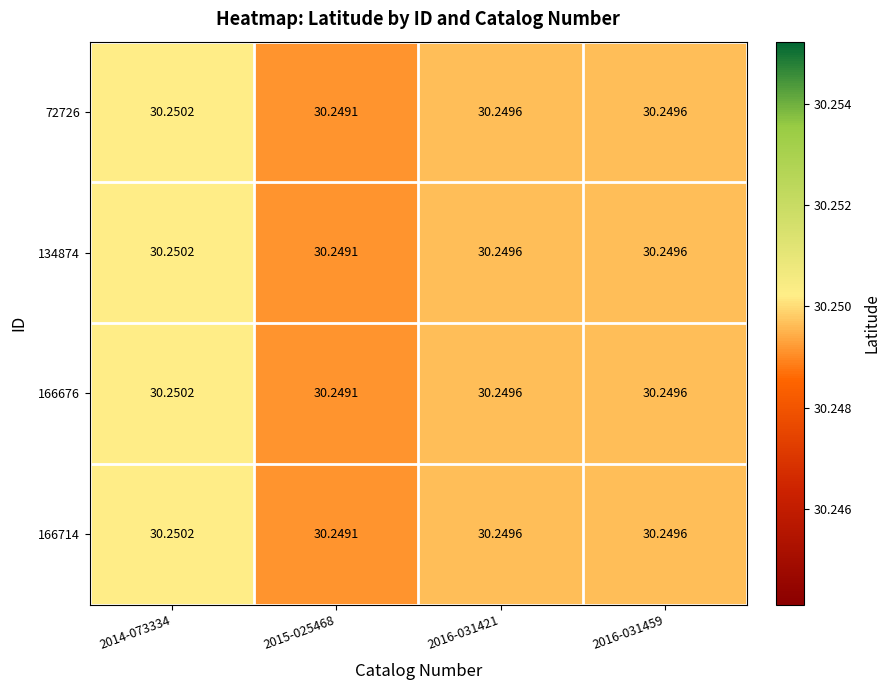

At which category is the sum across all series the highest?

2014-073334